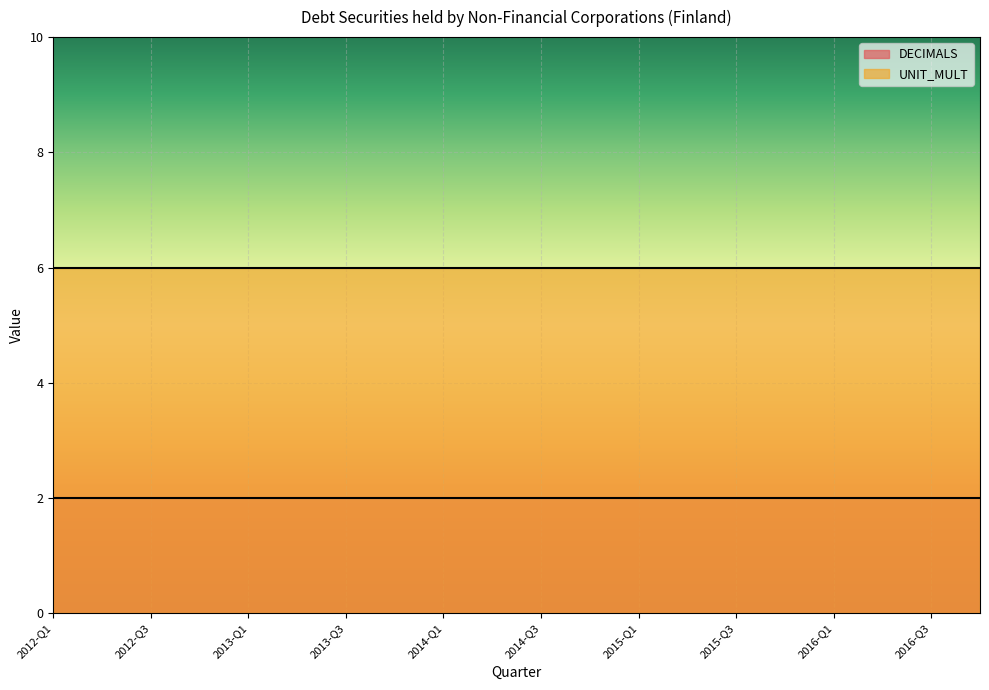

Which series has the largest total across all categories?

UNIT_MULT